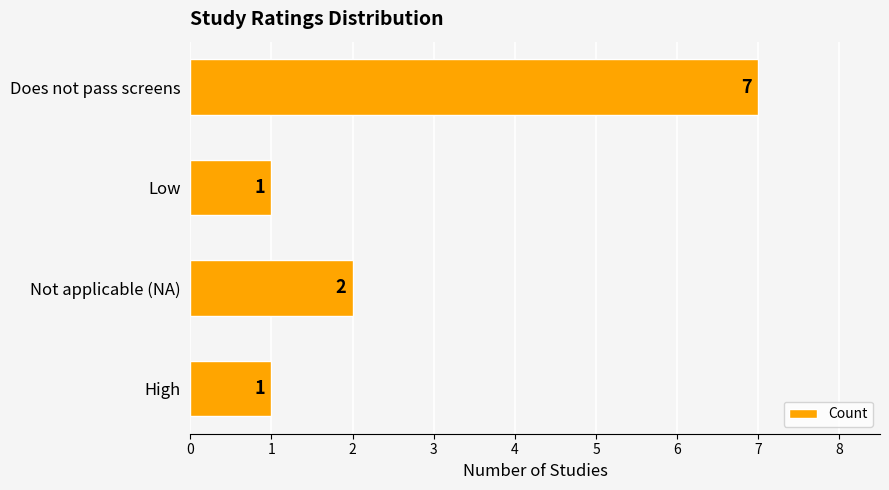

Are the bars grouped side by side (vs. stacked)?

No